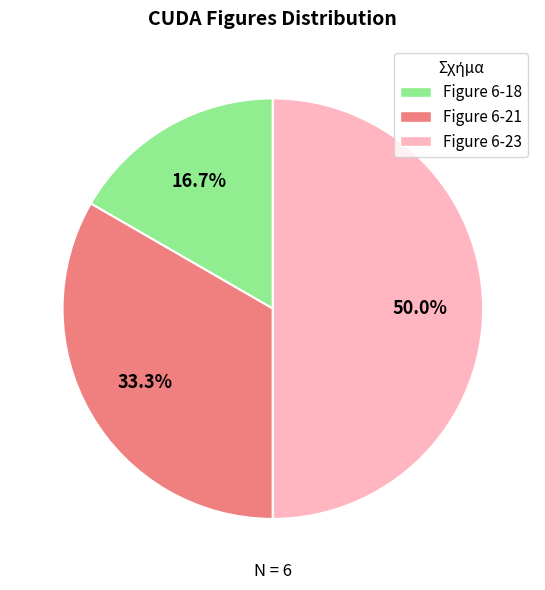

Rank the categories by value from lowest to highest.

Figure 6-18, Figure 6-21, Figure 6-23